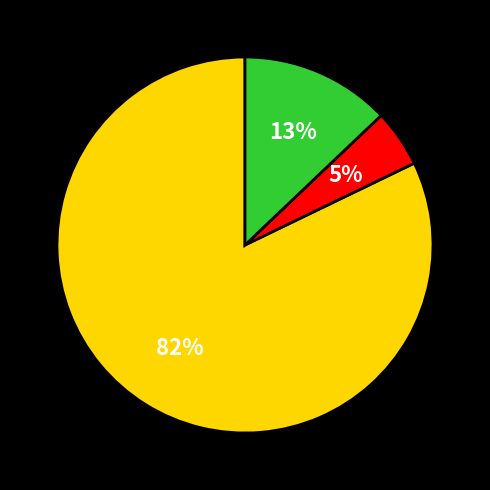

Count the number of slices in the pie.

3